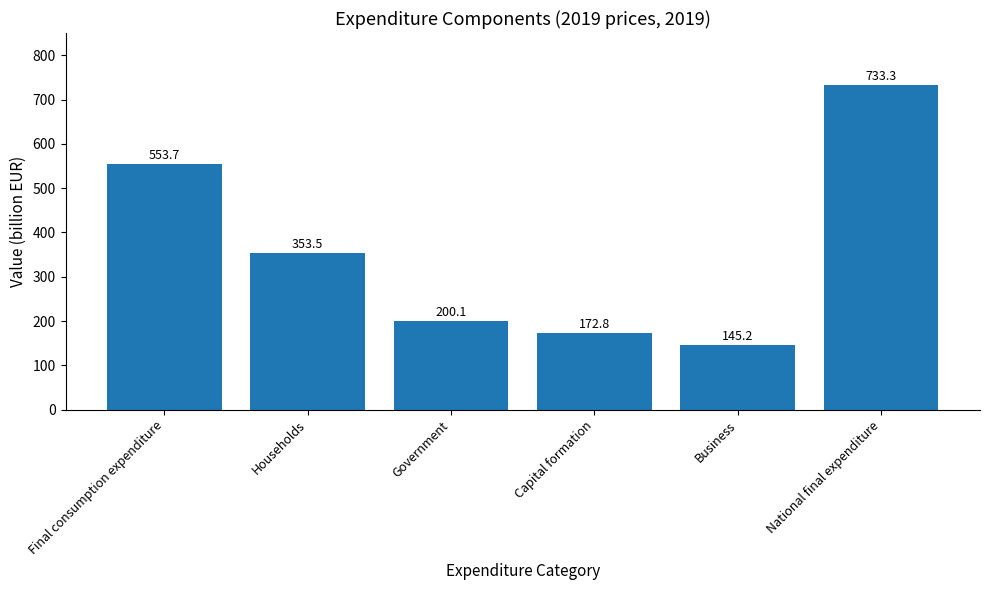

What position from the right is National final expenditure?

1